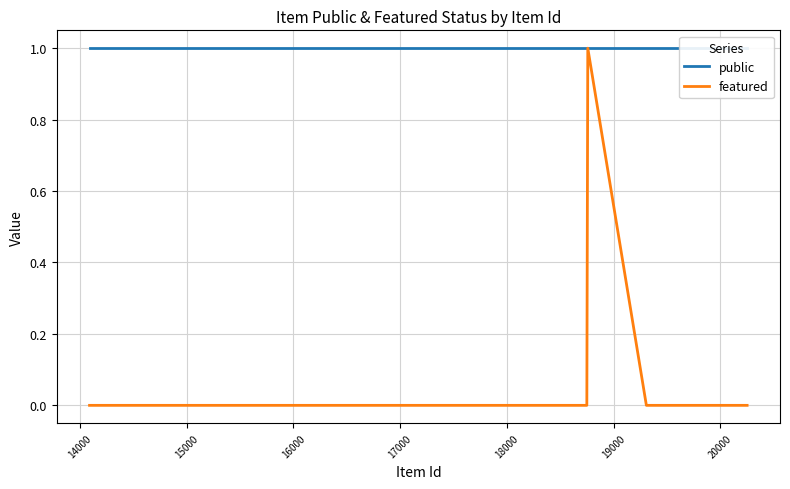

At 18000, list the series in order from smallest to largest.

featured, public